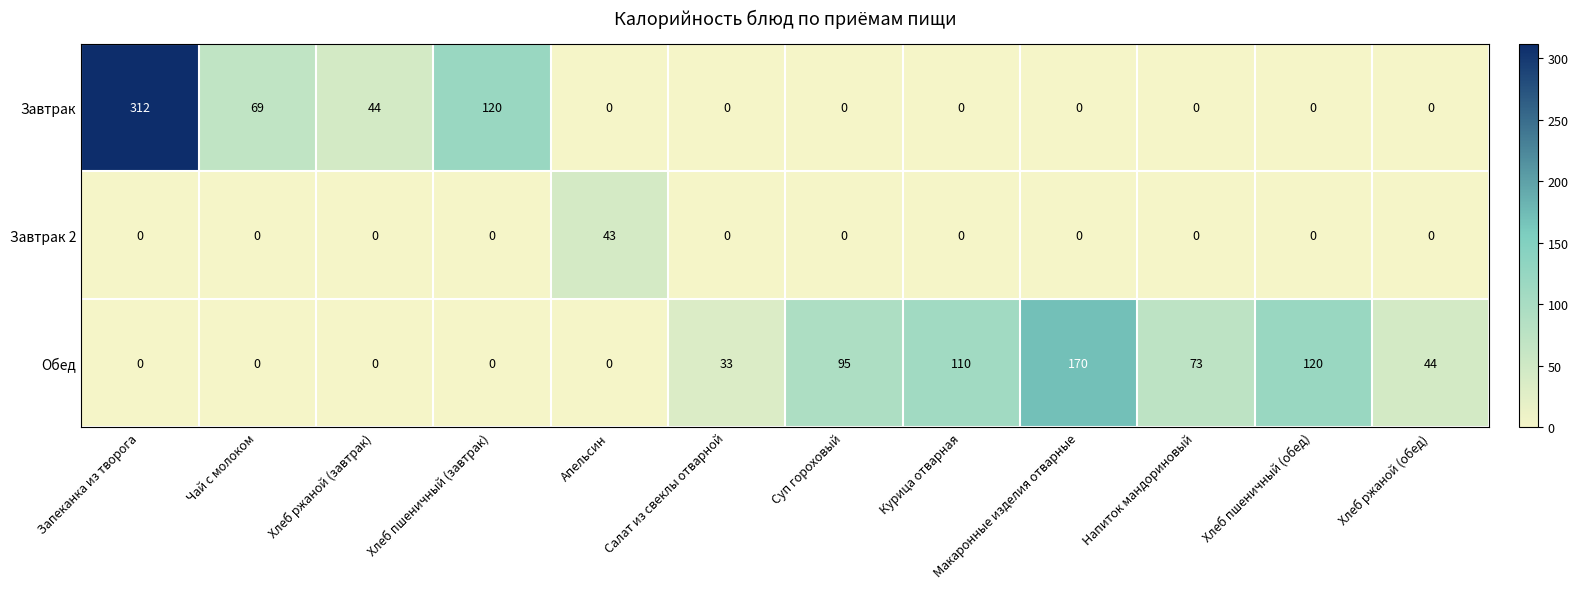

What is the spread (max minus min) of values at Хлеб пшеничный (завтрак)?

120